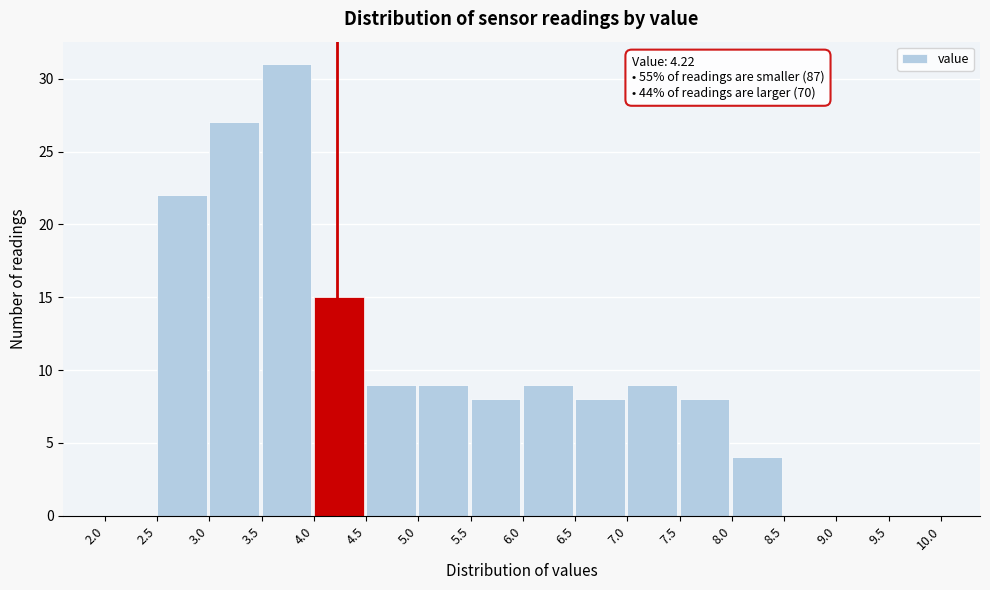

Which range on the x-axis has the tallest bar?

3.5 to 4.0